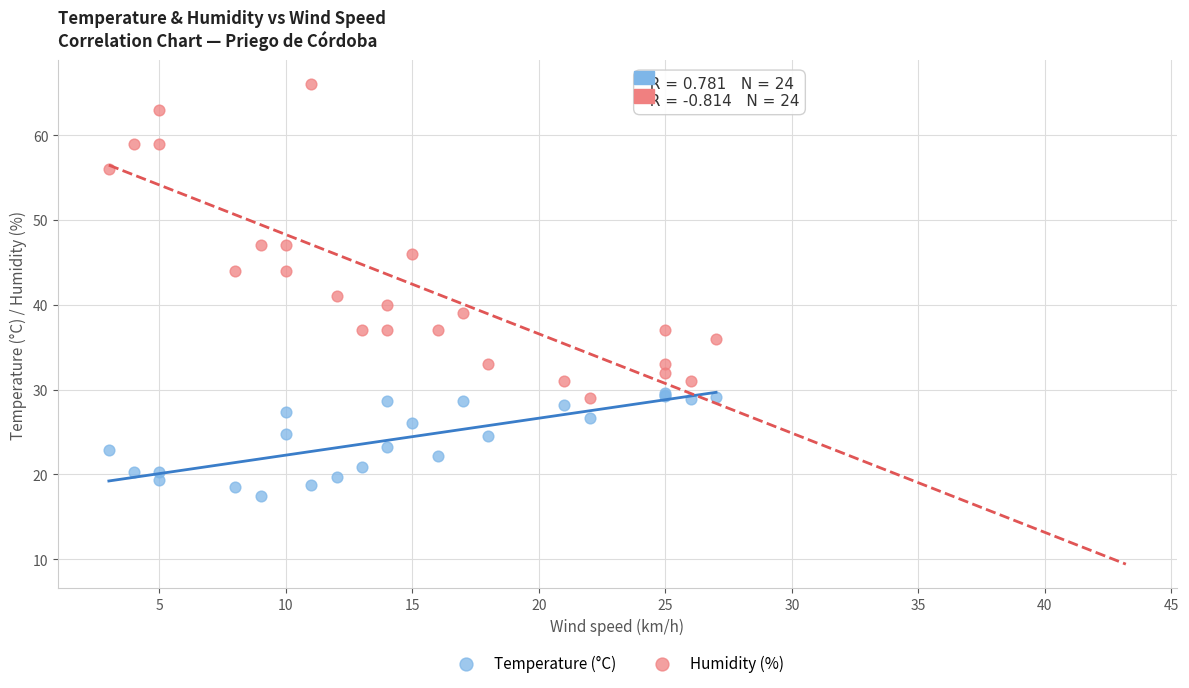

What are all the series names shown in the legend?

Temperature (°C), Humidity (%)